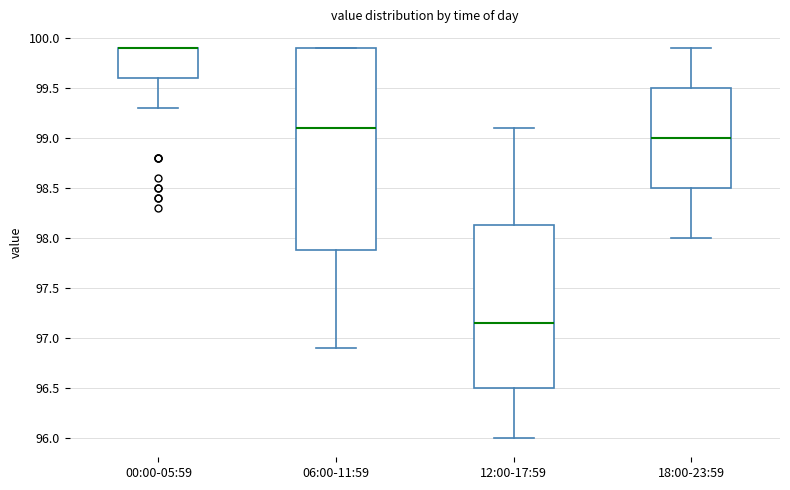

Reading left to right, read every box against the y-axis: the position of its median line, the range the box covers, and the ends of its whiskers. The values are not printed on the chart, so give them approximately, as read against the axis.

00:00-05:59: median 99.90 (drawn on the box's upper edge), box 99.60 to 99.90, whiskers 99.30 to 99.90
06:00-11:59: median 99.10, box 97.90 to 99.90, whiskers 96.90 to 99.90
12:00-17:59: median 97.15, box 96.50 to 98.15, whiskers 96.00 to 99.10
18:00-23:59: median 99.00, box 98.50 to 99.50, whiskers 98.00 to 99.90